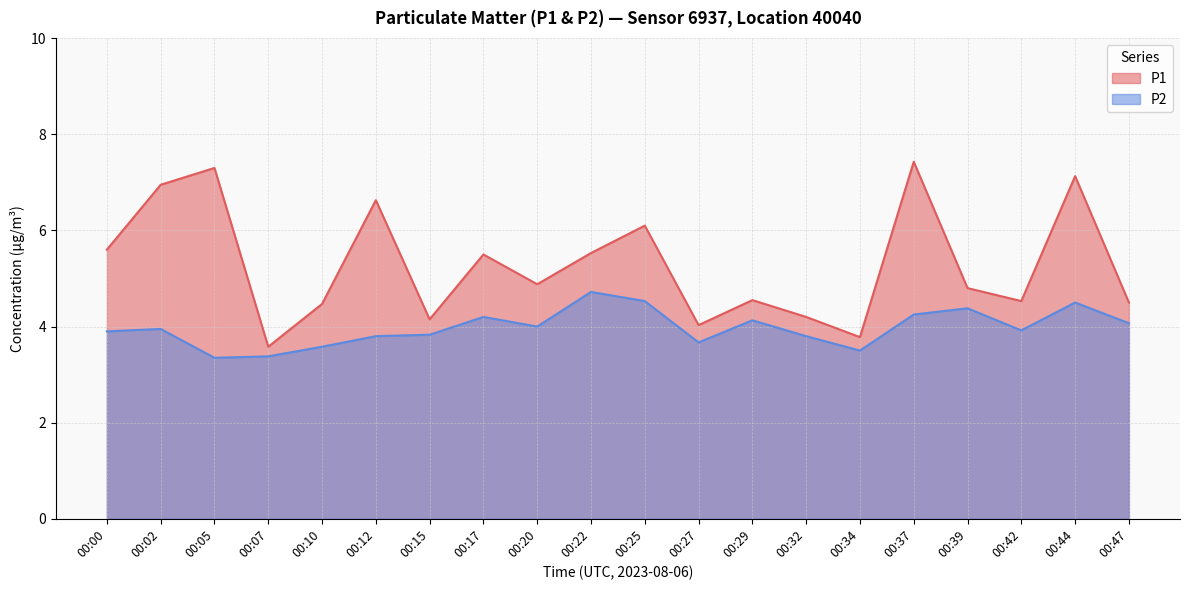

True or false: P2 and P1 cross at least once.

False